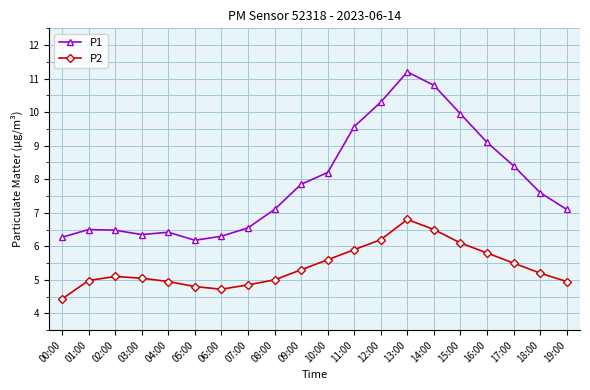

The P1 series shows 2.5 at 09:00. True or false?

False